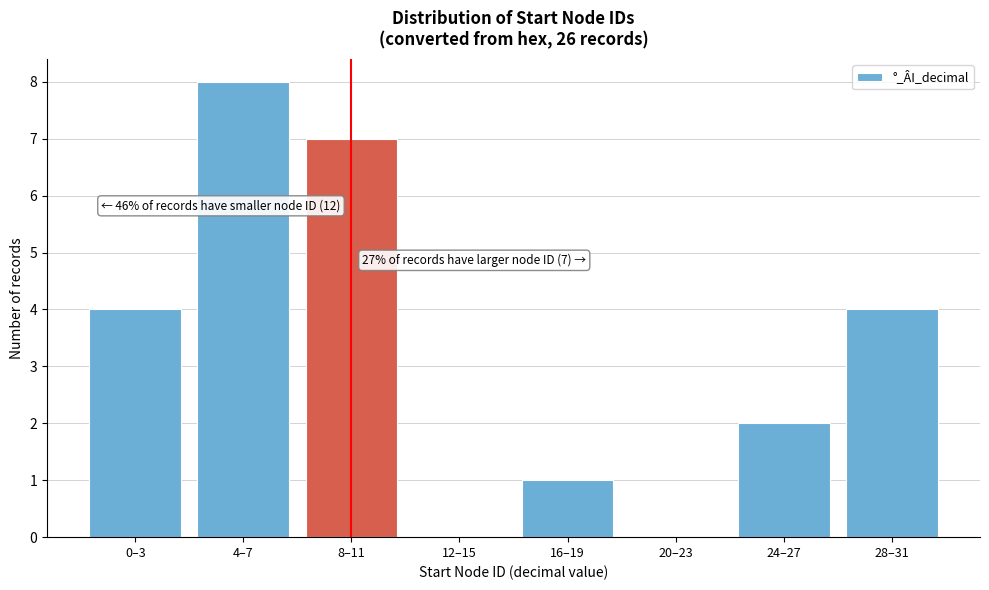

Reading right to left, what are all the values shown in this chart?

28–31=4	24–27=2	20–23=0	16–19=1	12–15=0	8–11=7	4–7=8	0–3=4